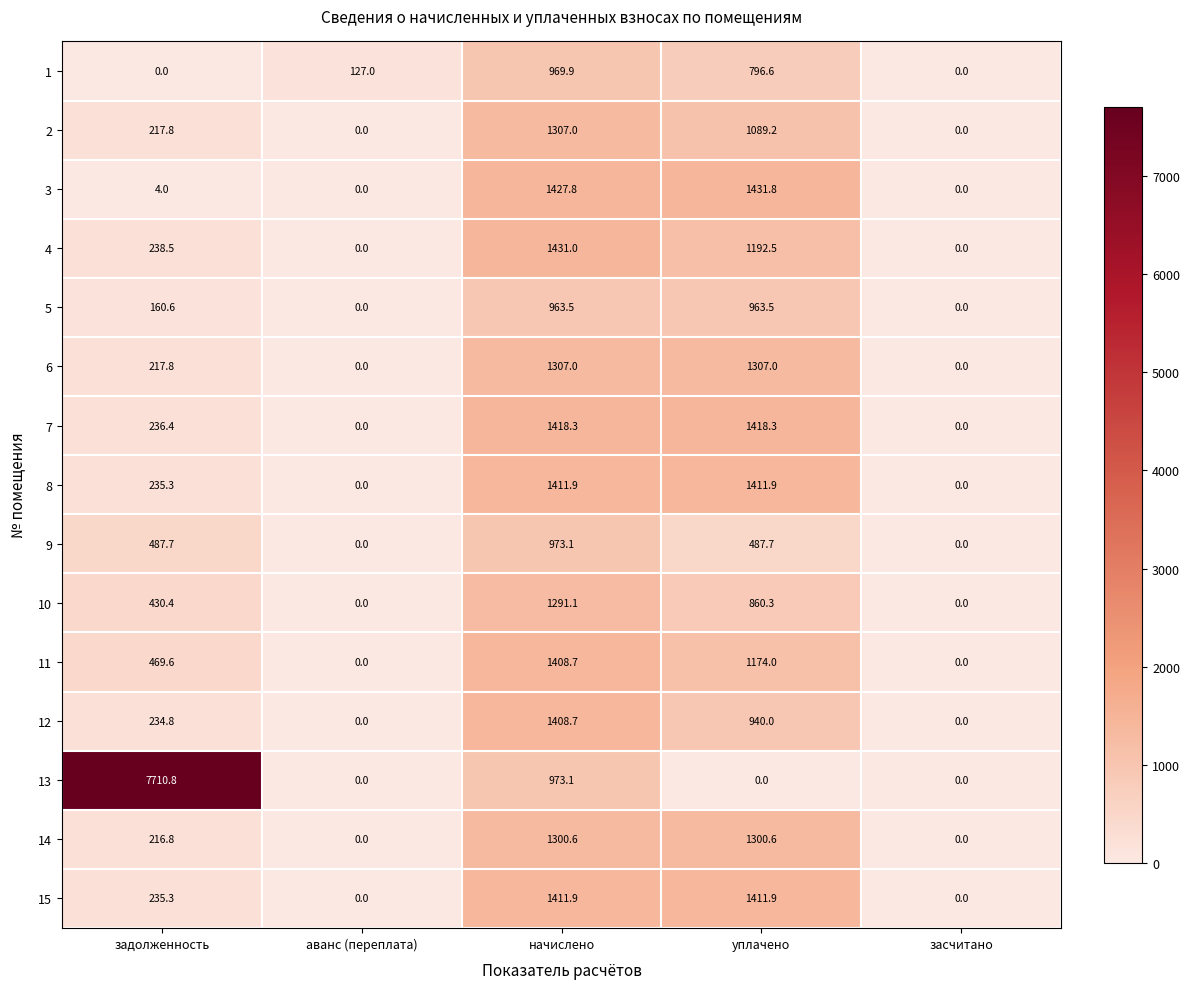

What is the average value of the 1 series?

378.7